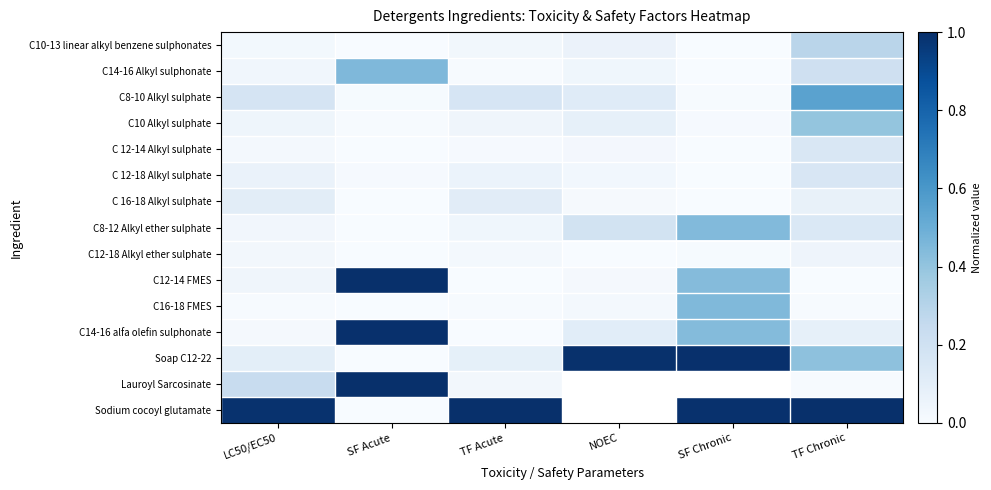

At SF Acute, list the series in order from smallest to largest.

C10-13 linear alkyl benzene sulphonates, C 12-14 Alkyl sulphate, C 16-18 Alkyl sulphate, C8-12 Alkyl ether sulphate, C12-18 Alkyl ether sulphate, C16-18 FMES, Soap C12-22, Sodium cocoyl glutamate, C10 Alkyl sulphate, C8-10 Alkyl sulphate, C 12-18 Alkyl sulphate, C14-16 Alkyl sulphonate, C14-16 alfa olefin sulphonate, C12-14 FMES, Lauroyl Sarcosinate